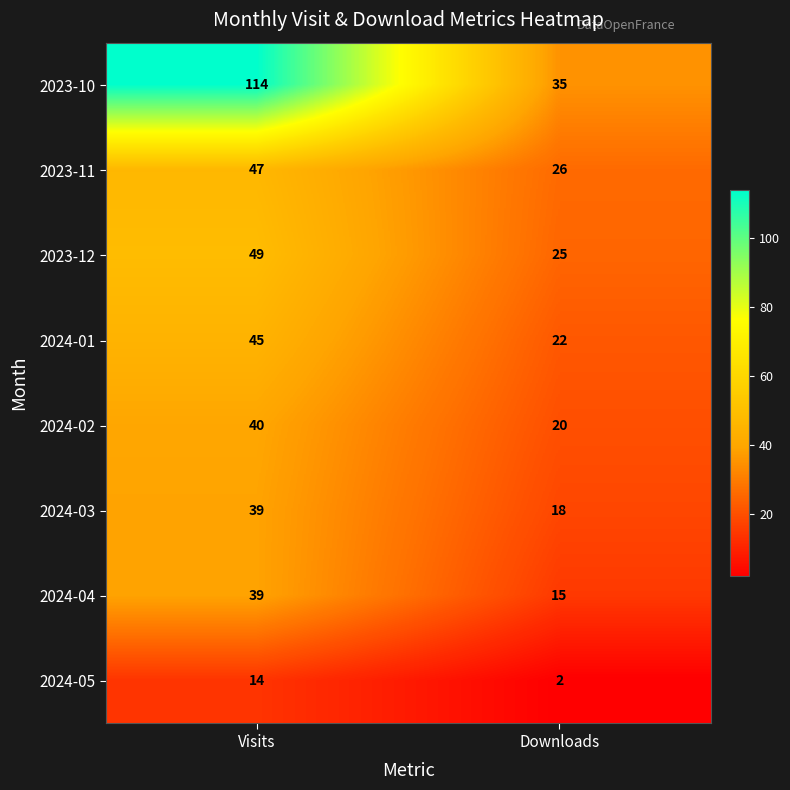

What is the spread (max minus min) of values at Visits?

100